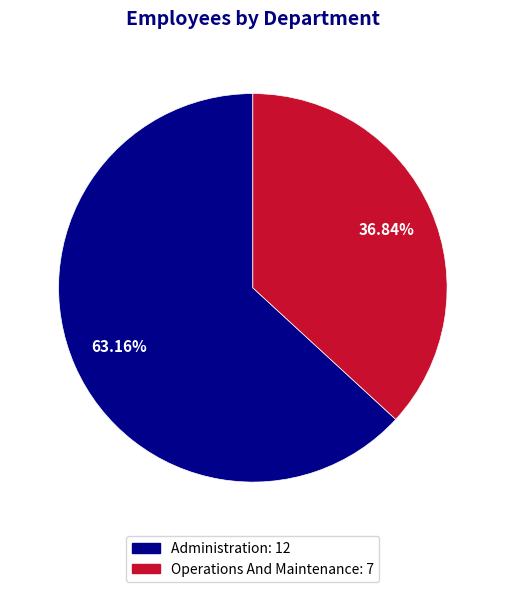

To the nearest percent, what is the combined percentage of Administration and Operations And Maintenance?

100%